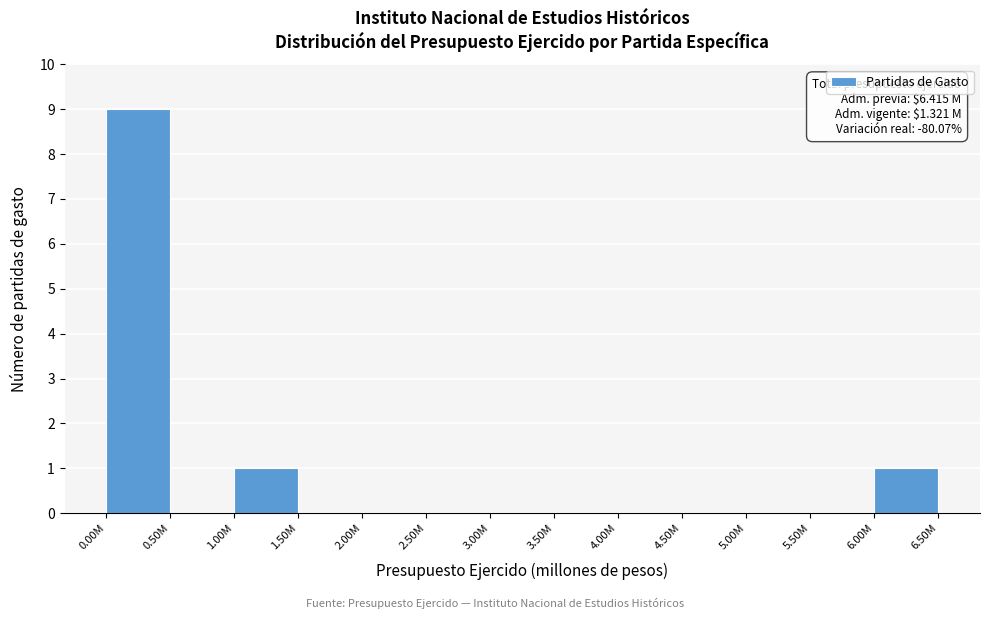

Reading left to right, what are all the values shown in this chart?

0.00M=9	0.50M=0	1.00M=1	1.50M=0	2.00M=0	2.50M=0	3.00M=0	3.50M=0	4.00M=0	4.50M=0	5.00M=0	5.50M=0	6.00M=1